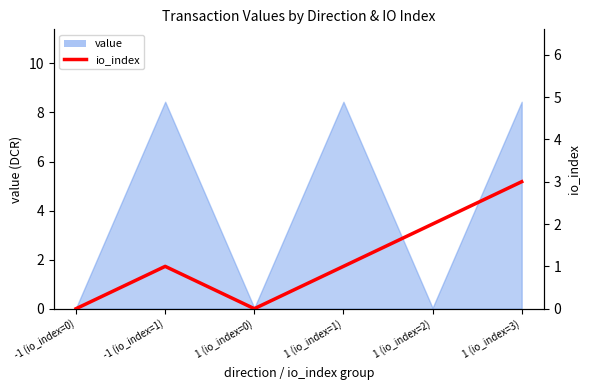

Is it true that the value at 1 (io_index=0) is 2?

False